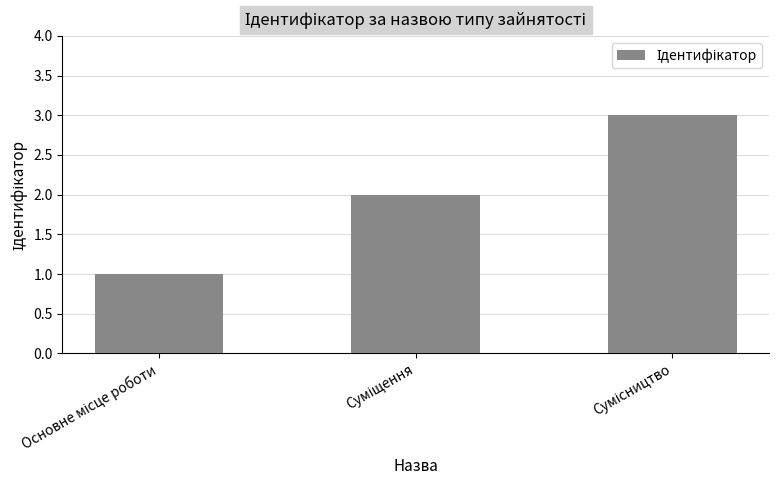

What is the average value?

2